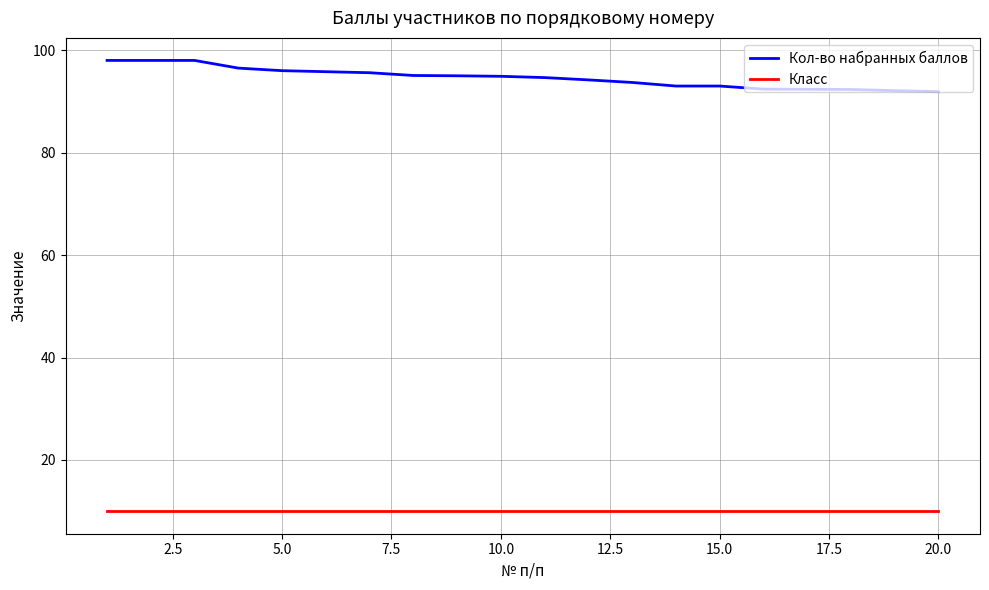

Which series has the largest range (max minus min)?

Кол-во набранных баллов